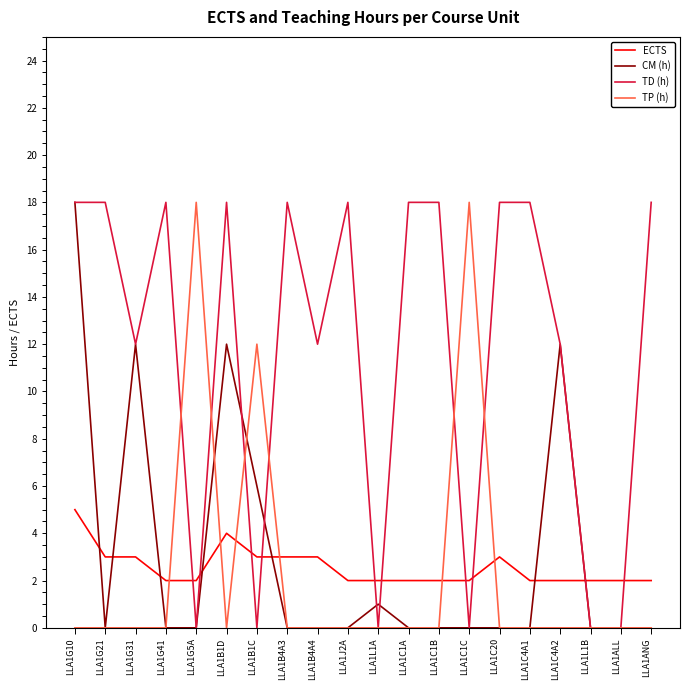

Which series has the largest total across all categories?

TD (h)